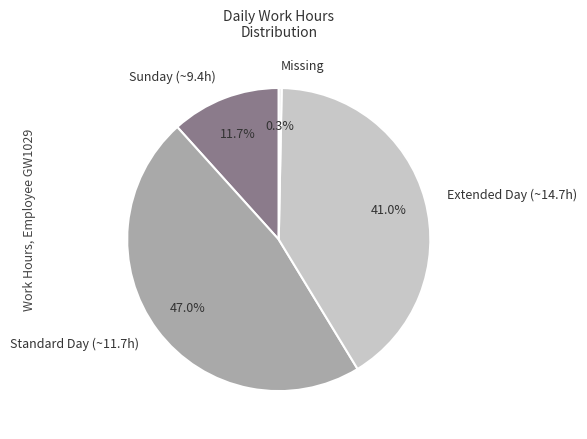

Between Missing and Extended Day (~14.7h), which is larger?

Extended Day (~14.7h)